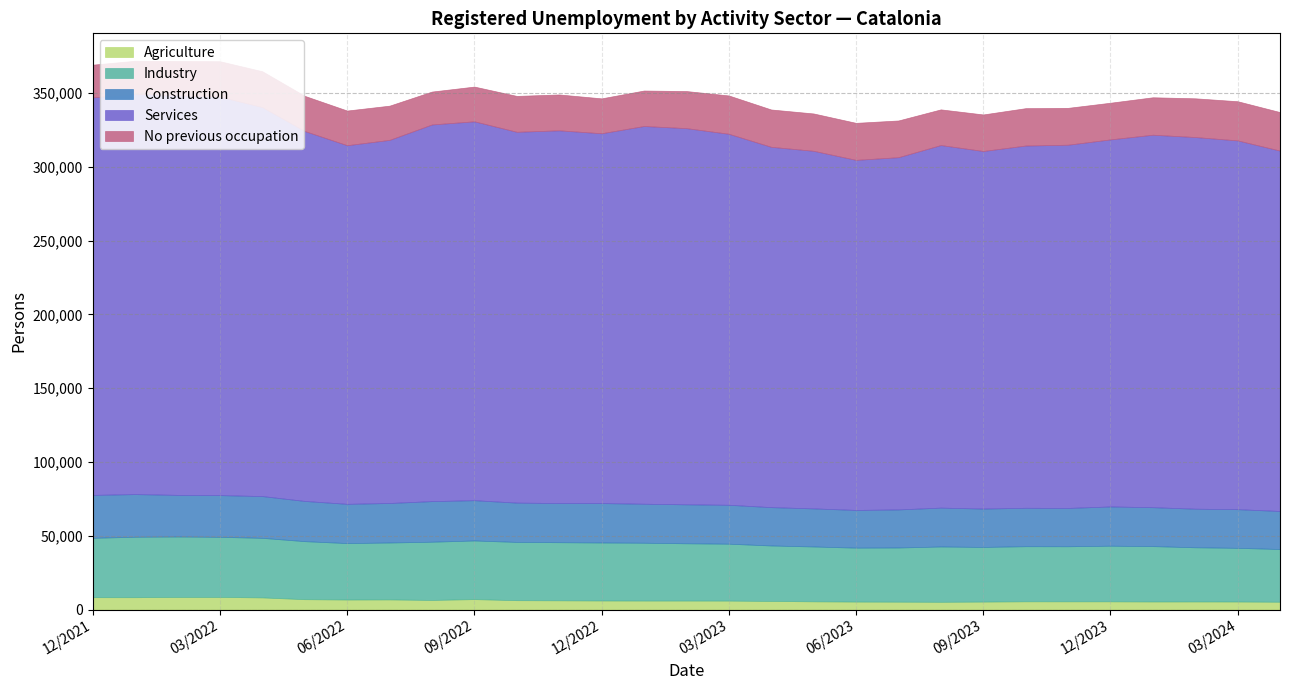

True or false: Agriculture and Construction intersect in this chart.

False